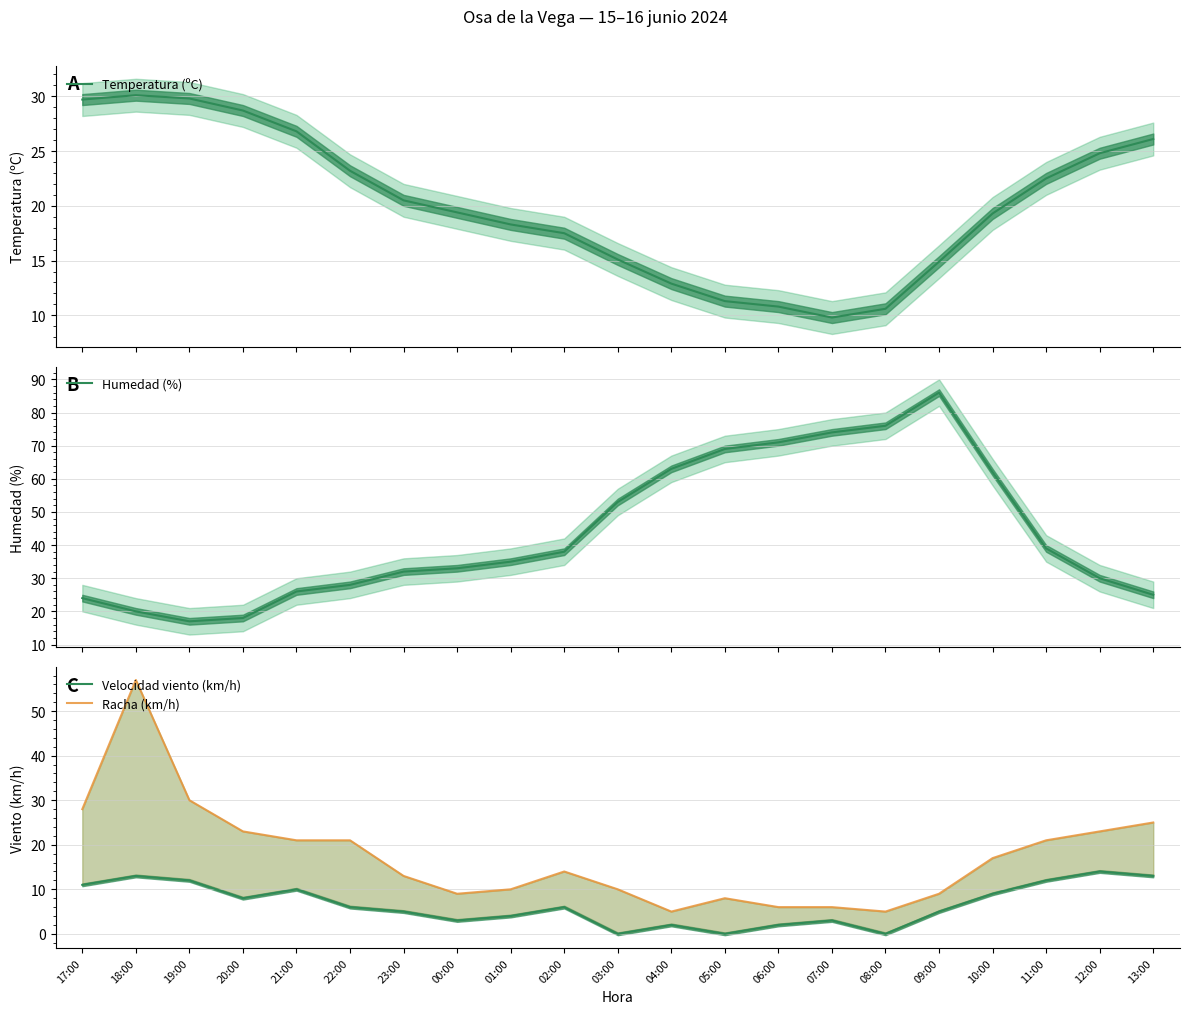

What are all the series names shown in the legend?

Temperatura (ºC), Humedad (%), Velocidad viento (km/h), Racha (km/h)